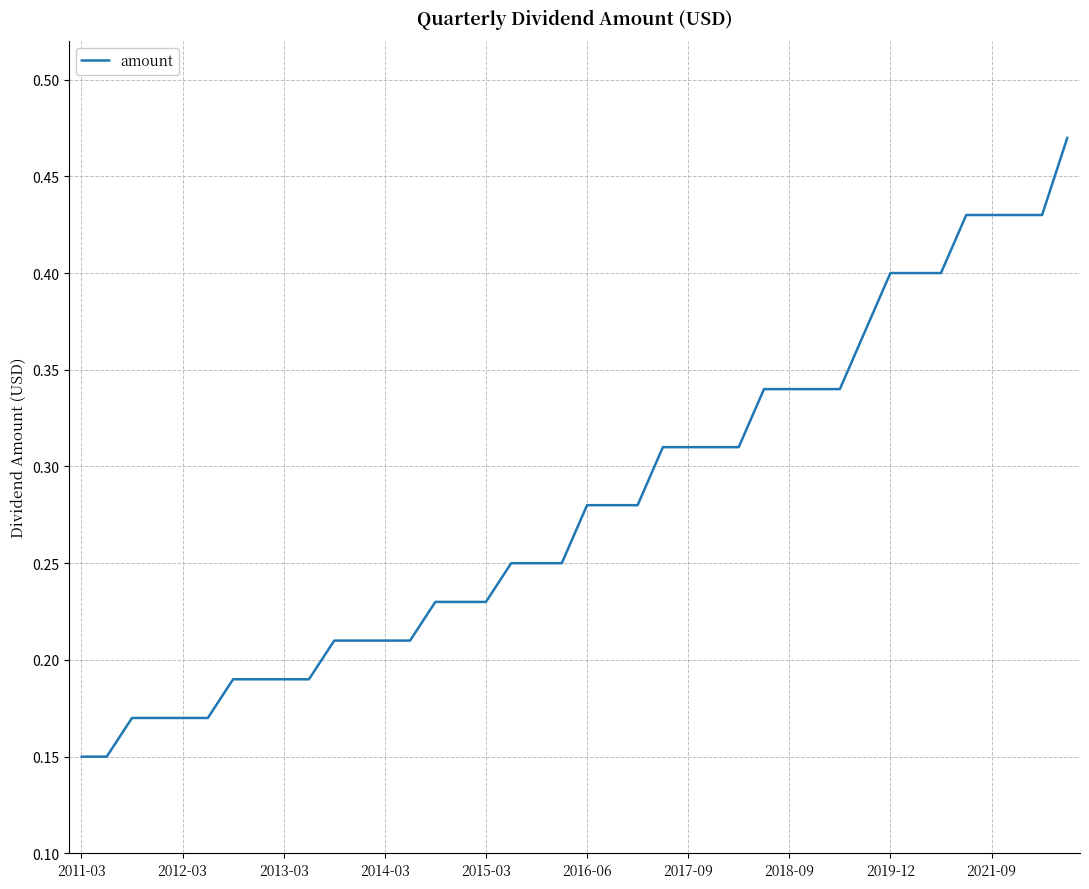

Does the chart have visible grid lines?

Yes